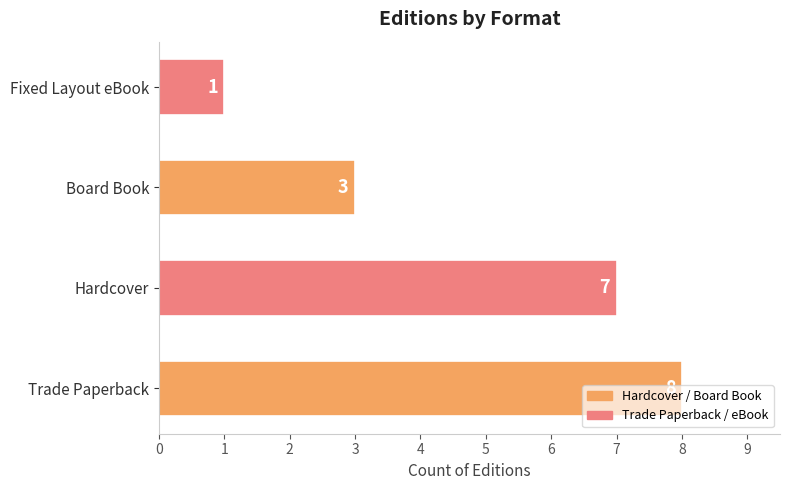

At which label is the value closest to 4?

Board Book